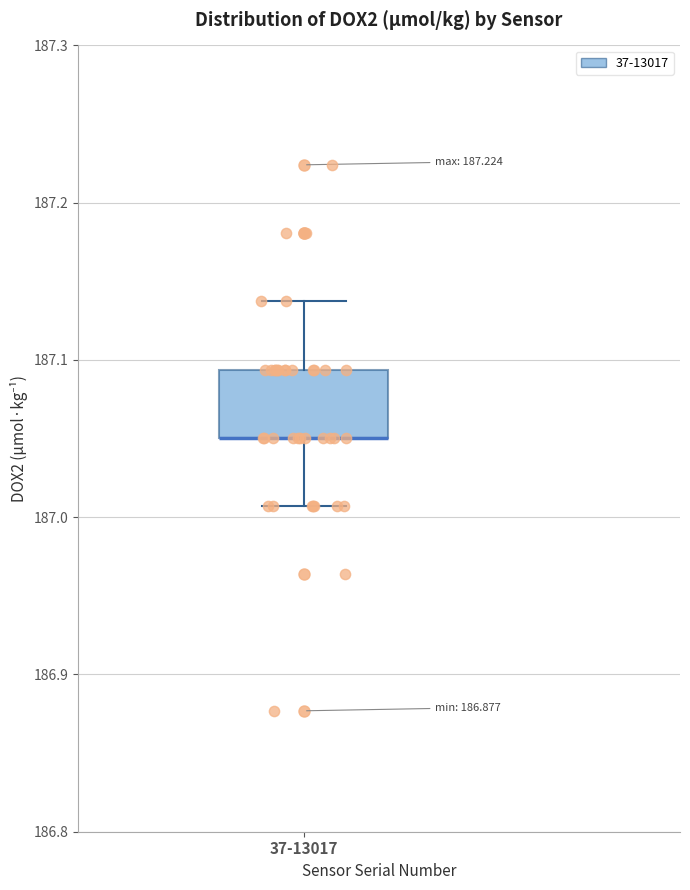

Read this box plot against the y-axis: the position of the median line, the range covered by the box, and the ends of both whiskers. The values are not printed on the chart, so give them approximately, as read against the axis.

median 187.05 (drawn on the box's lower edge), box 187.05 to 187.09, whiskers 187.01 to 187.14